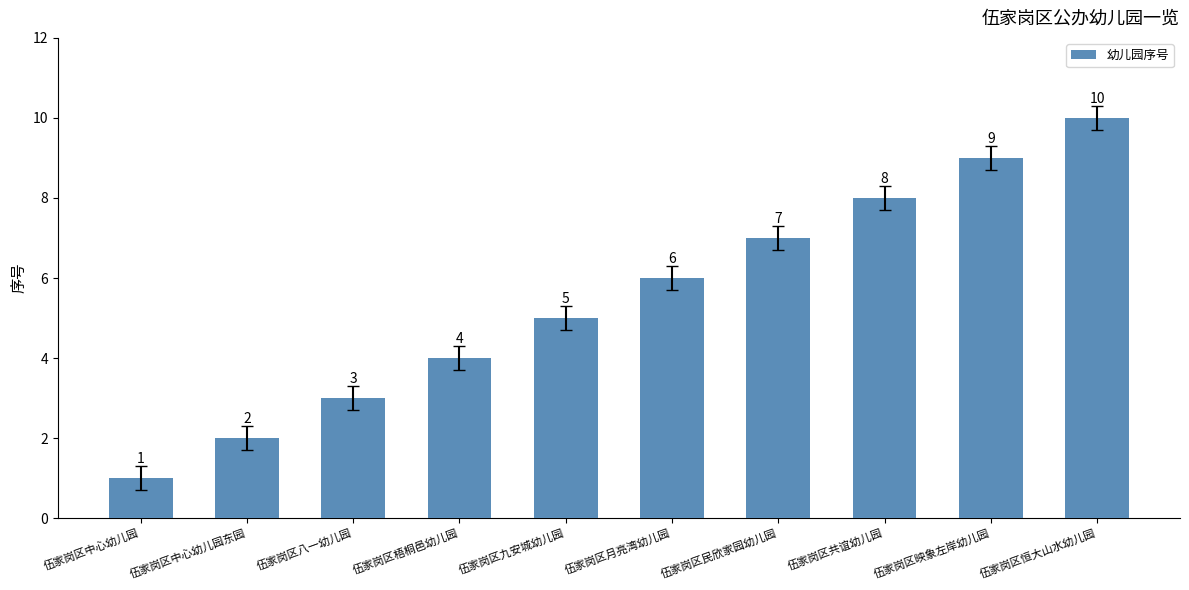

Does the chart contain any negative values?

No